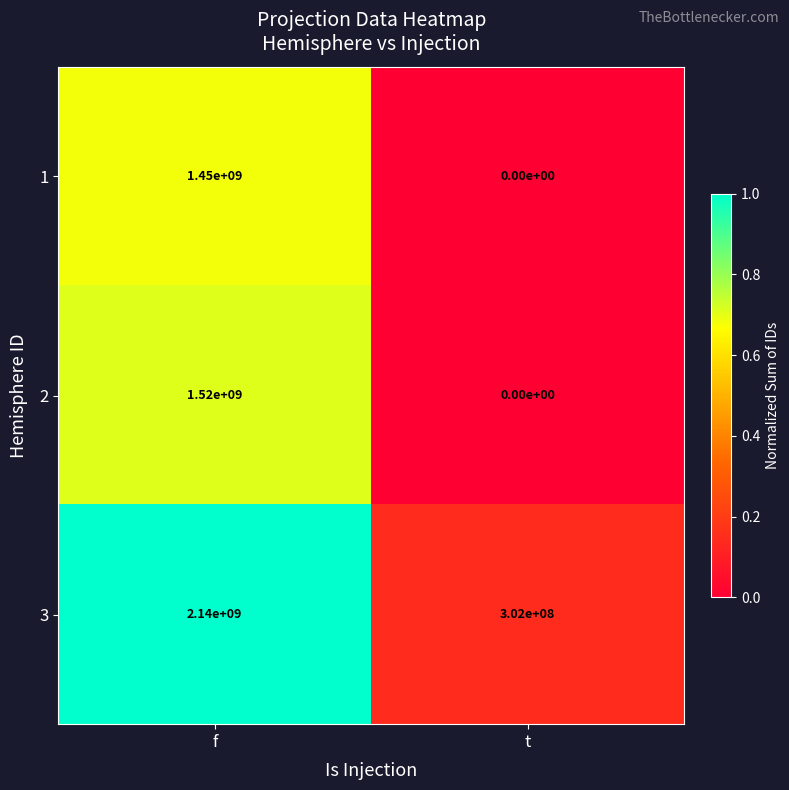

Read the 1 value at f, to the nearest 100.

1450000000